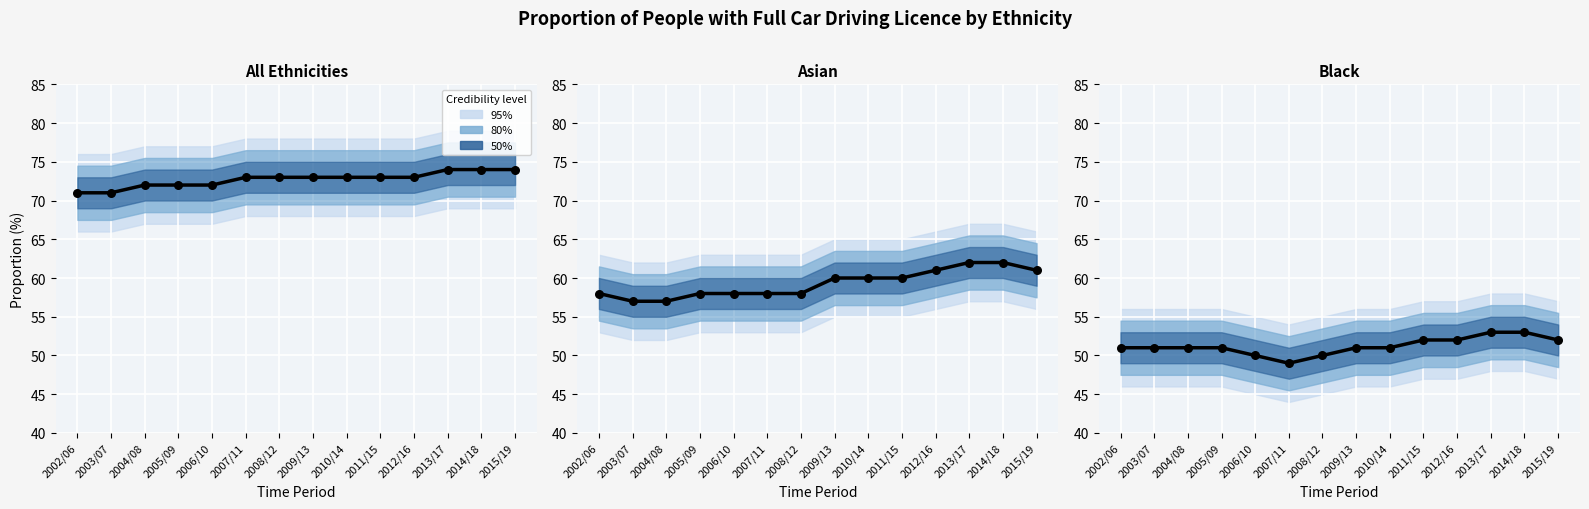

Is the value of Asian at 2005/09 greater than the value of All observed at 2009/13?

No